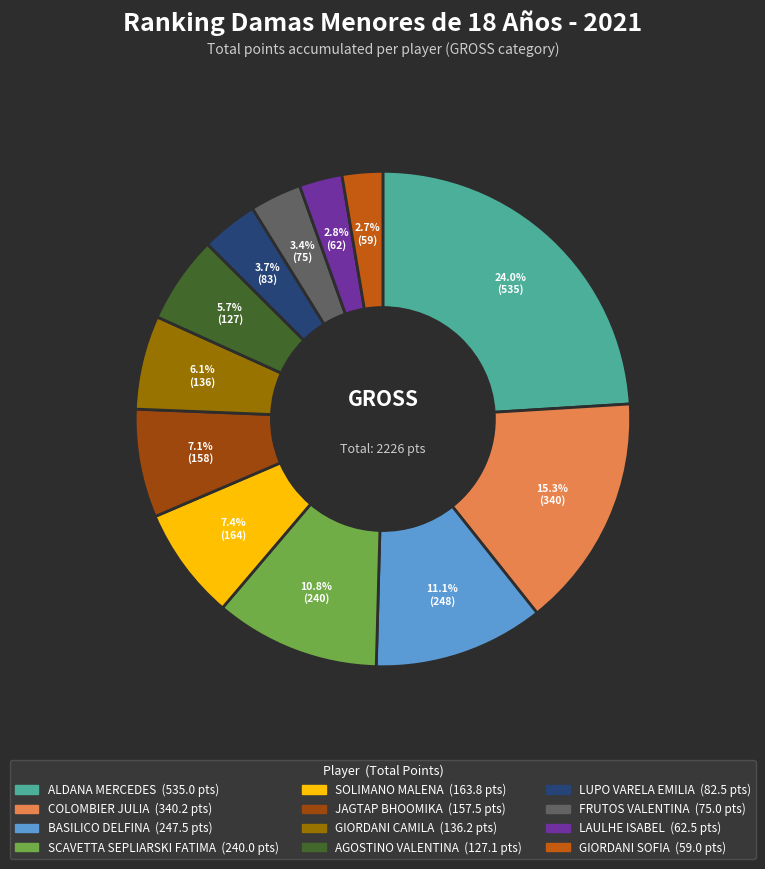

Which has a higher value, SCAVETTA SEPLIARSKI FATIMA or GIORDANI SOFIA?

SCAVETTA SEPLIARSKI FATIMA